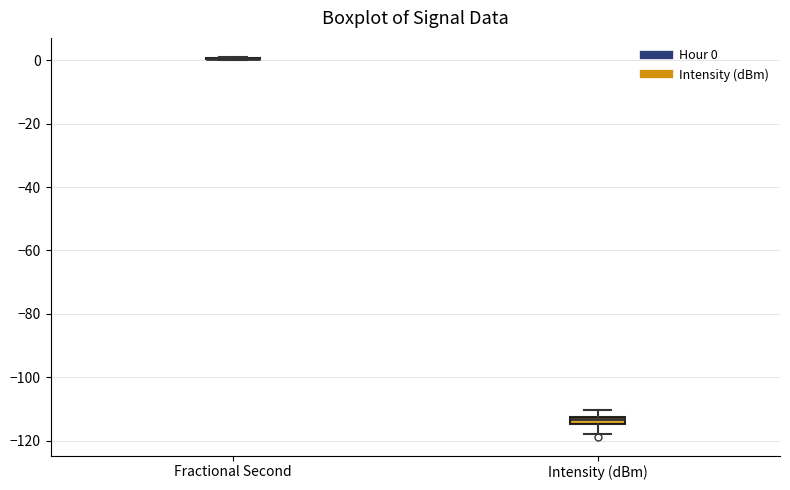

Where does the lower whisker of the box for Intensity (dBm) end on the y-axis? The values are not printed on the chart, so give them approximately, as read against the axis.

-118